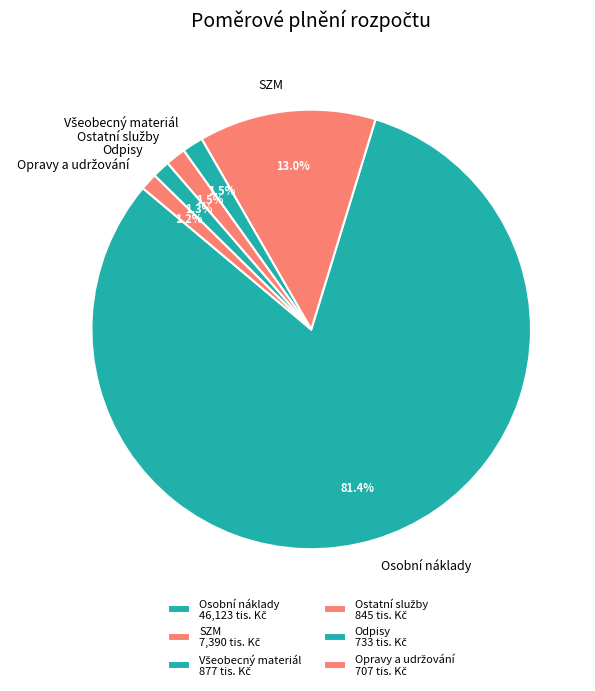

Is there any slice that represents more than half of the pie?

Yes